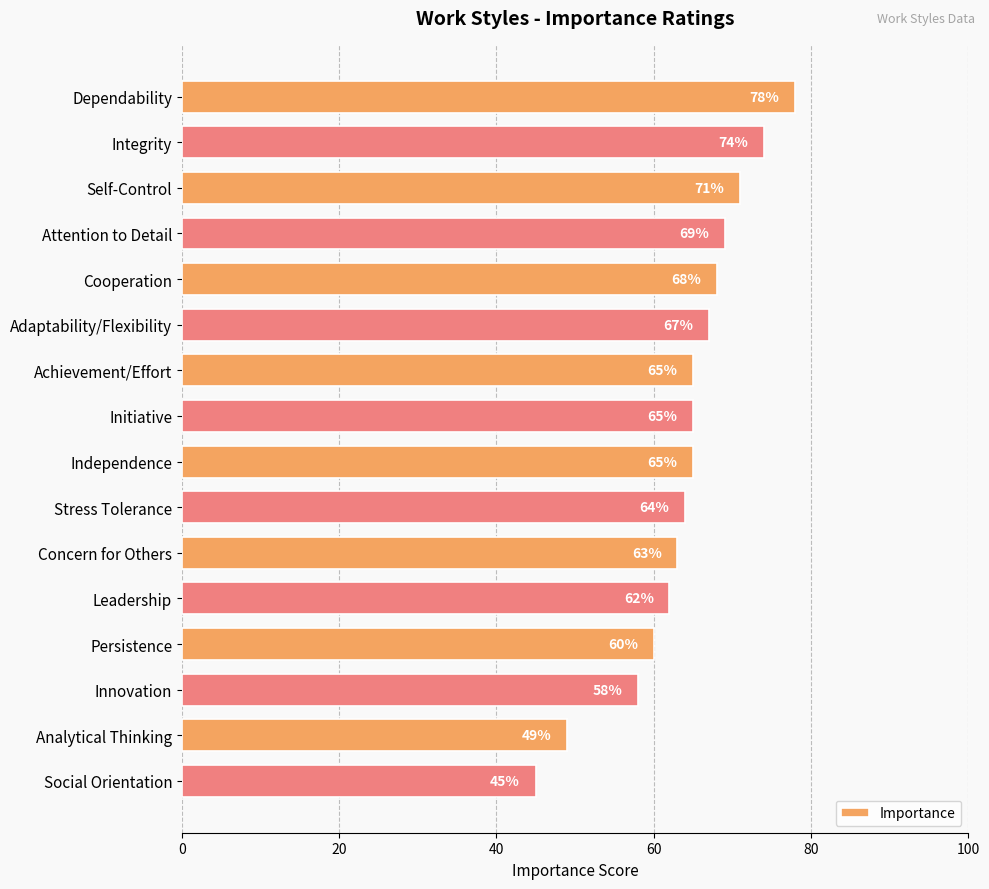

What is the difference between the maximum and second lowest values?

29